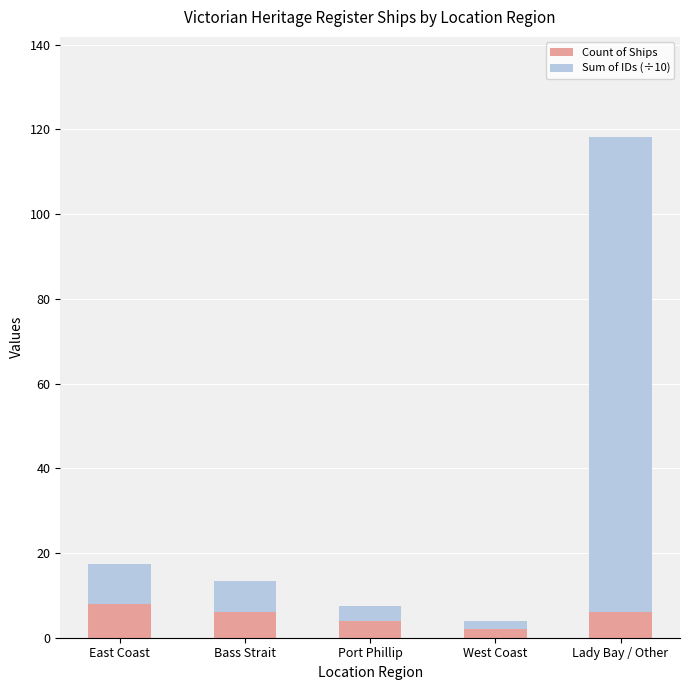

Reading right to left, transcribe the values for Count of Ships.

6.0	2.0	4.0	6.0	8.0